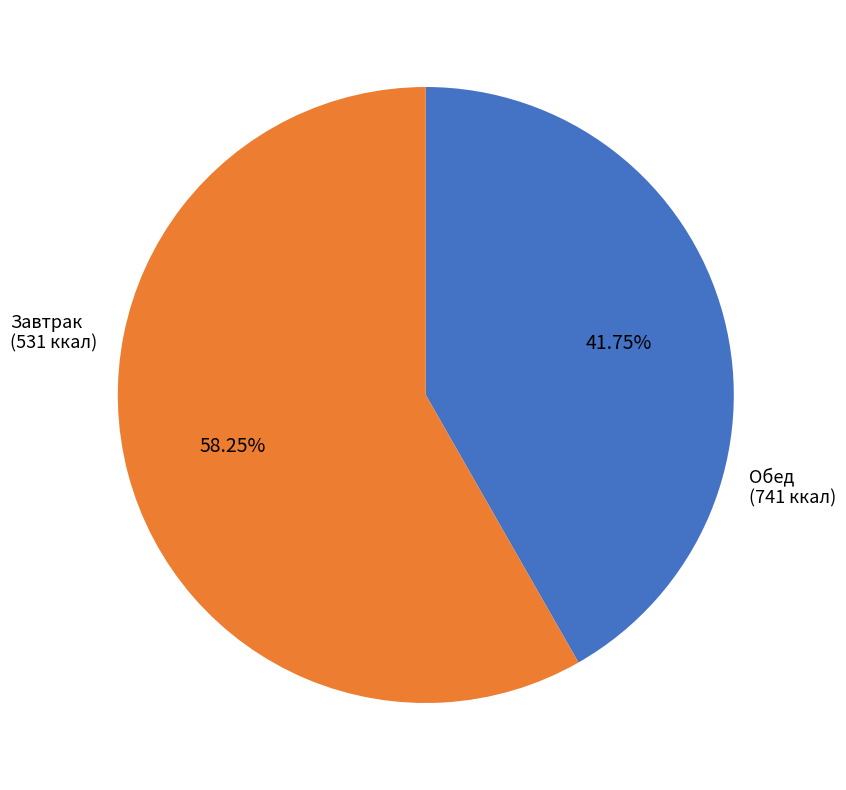

Is there any slice that represents more than half of the pie?

Yes